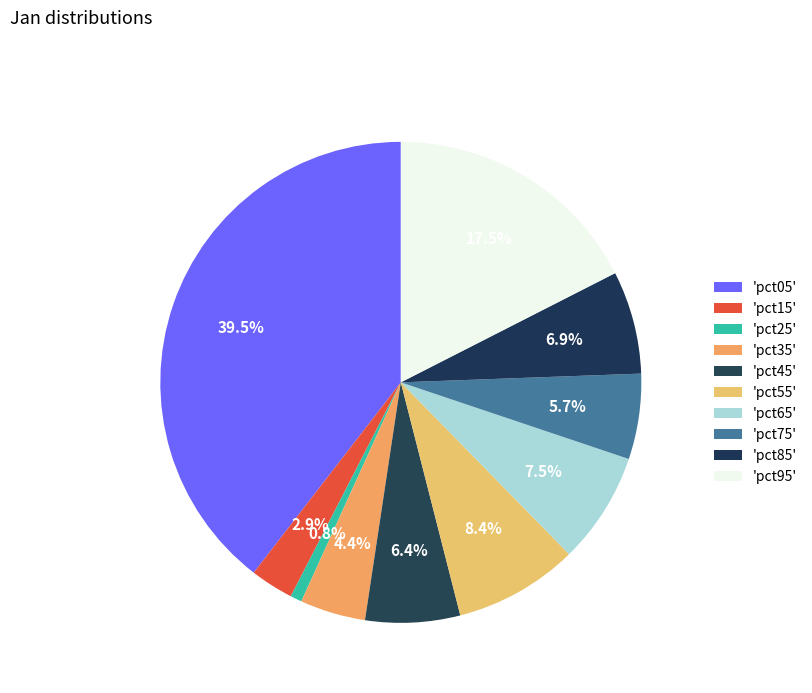

Rank the categories by value from highest to lowest.

pct05, pct95, pct55, pct65, pct85, pct45, pct75, pct35, pct15, pct25